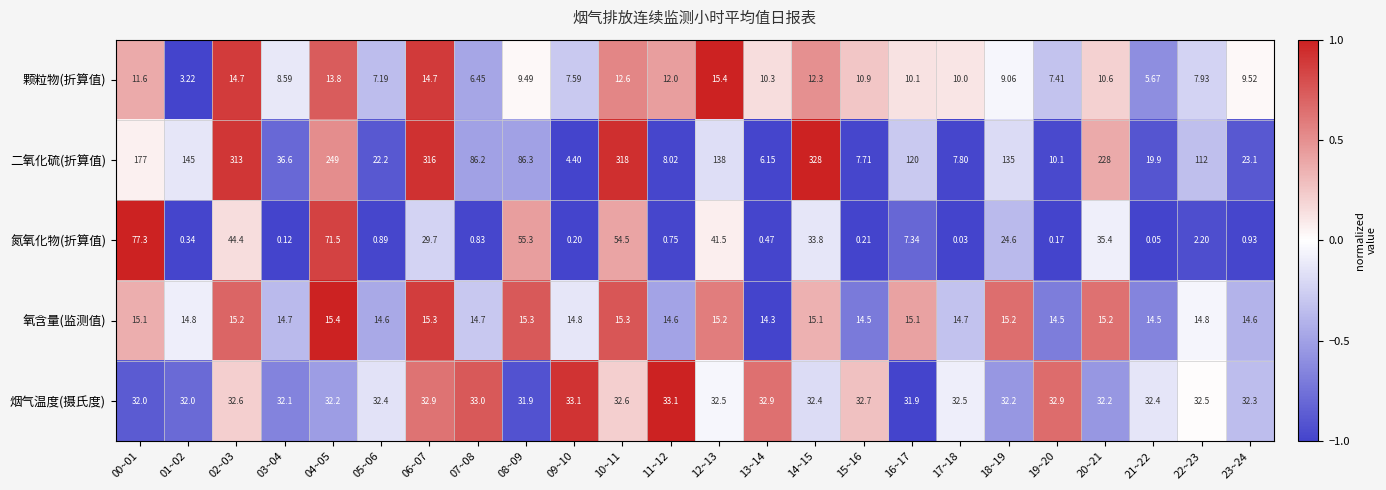

Between 00~01 and 16~17, which series saw the biggest shift?

氮氧化物(折算值)